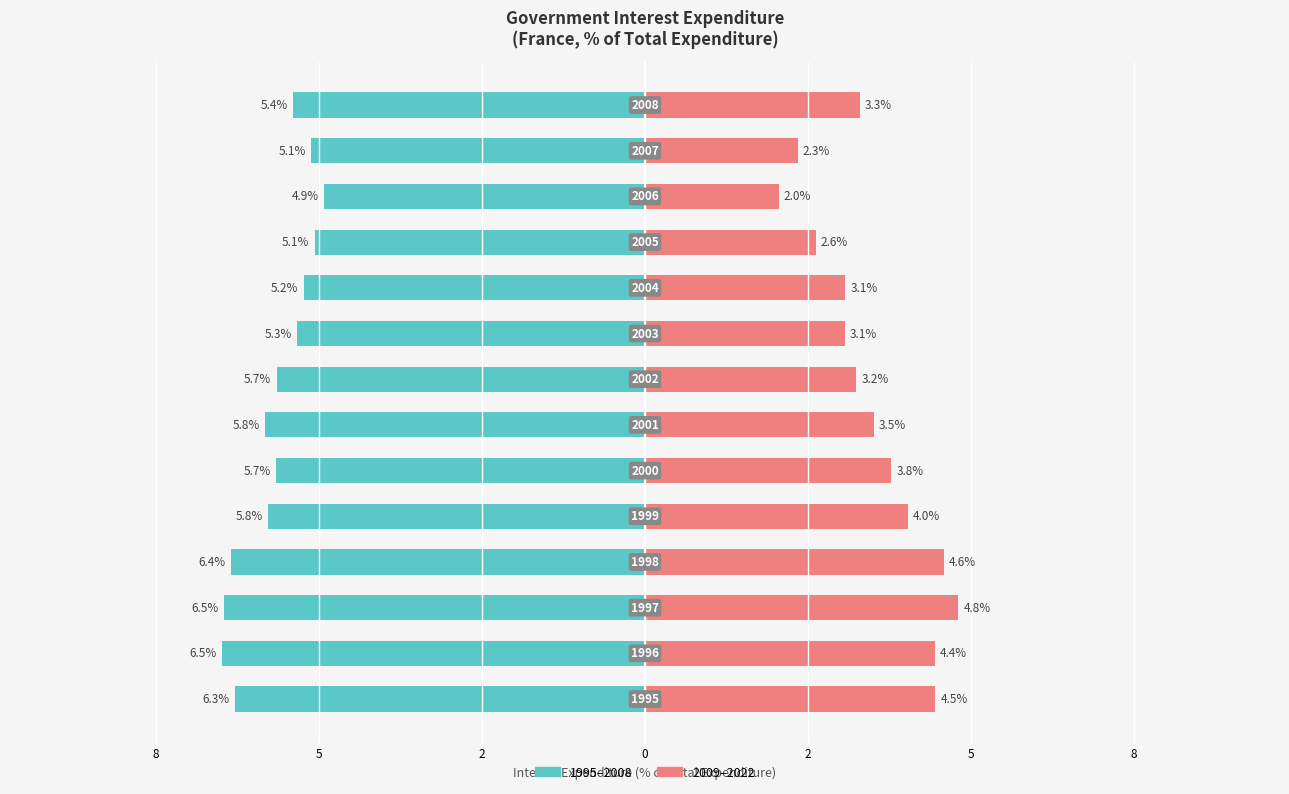

How many values in the 2009–2022 series exceed 3?

11